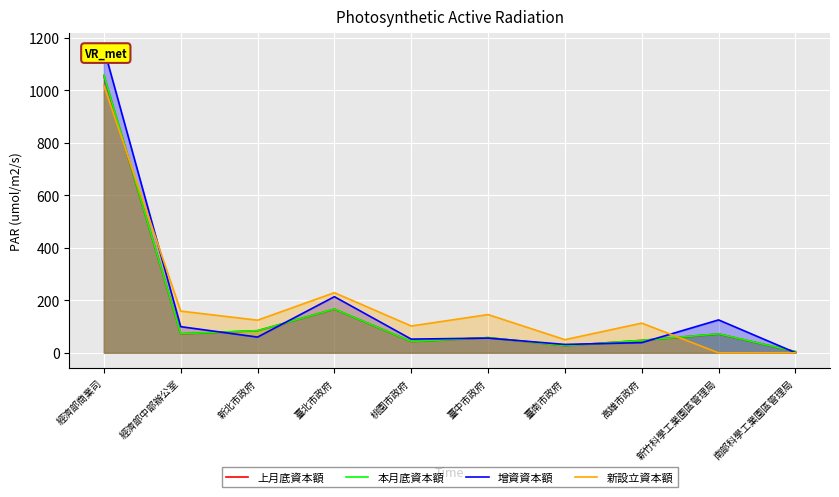

Which category has the lowest value in the 增資資本額 series?

南部科學工業園區管理局